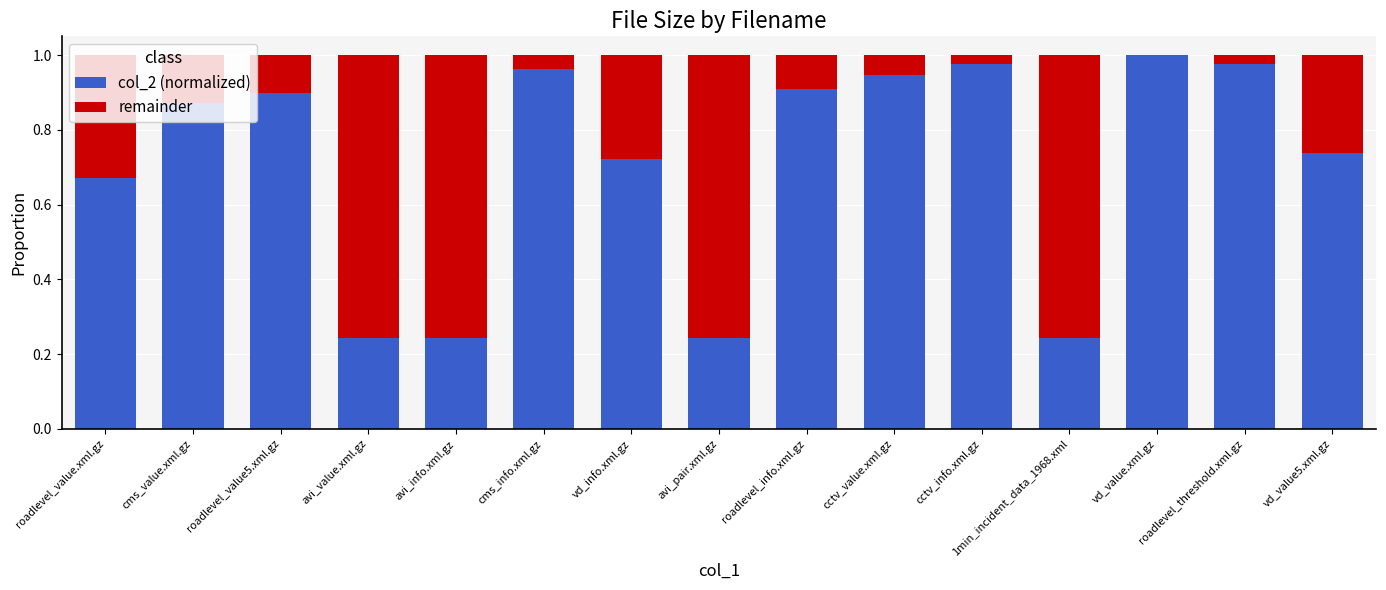

At which label does col_2 (normalized) reach its peak?

vd_value.xml.gz